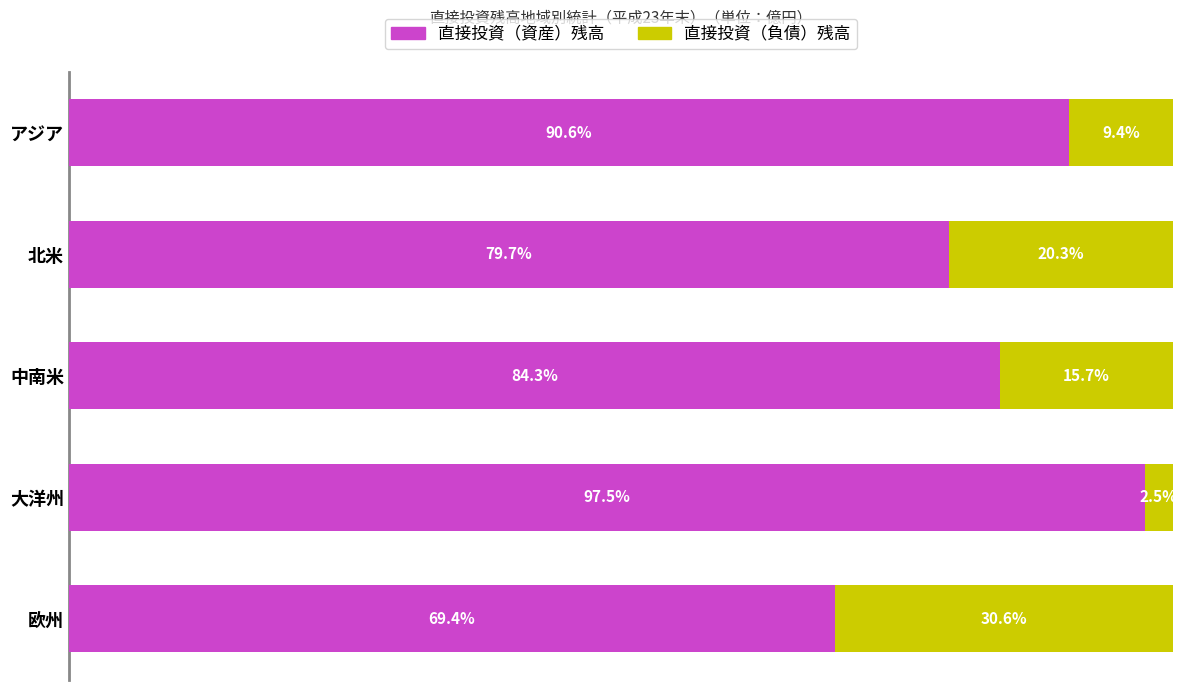

At which label does 直接投資（資産）残高 reach its peak?

大洋州